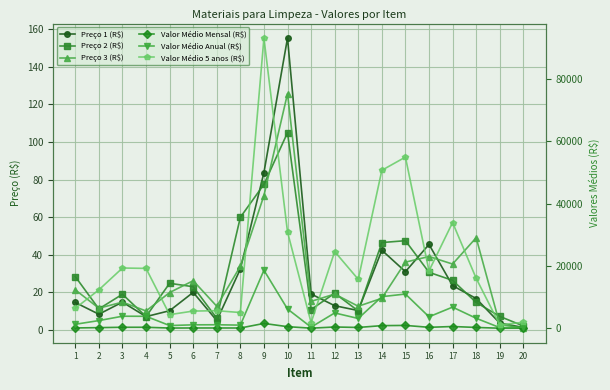

In Preço 1 (R$), how many points are higher than both neighbors (excluding endpoints)?

5